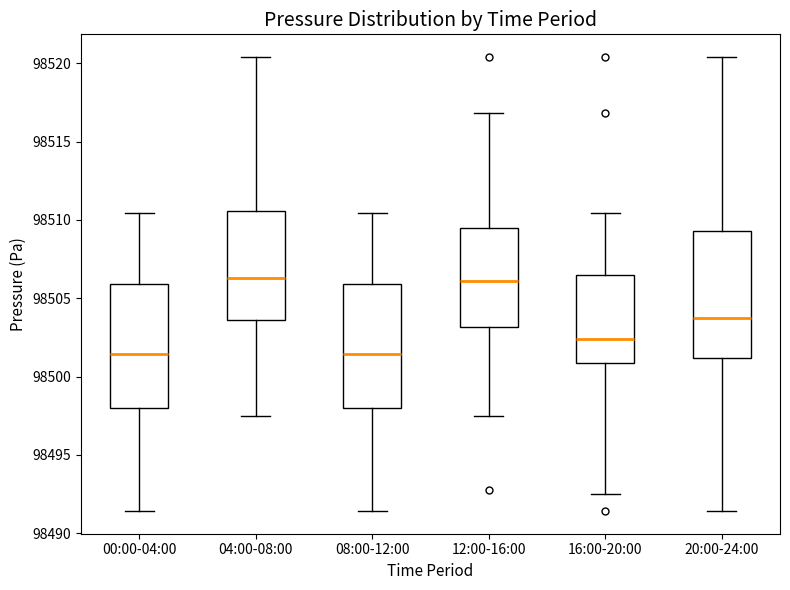

Where does the lower whisker of the box for 00:00-04:00 end on the y-axis? The values are not printed on the chart, so give them approximately, as read against the axis.

98491.5